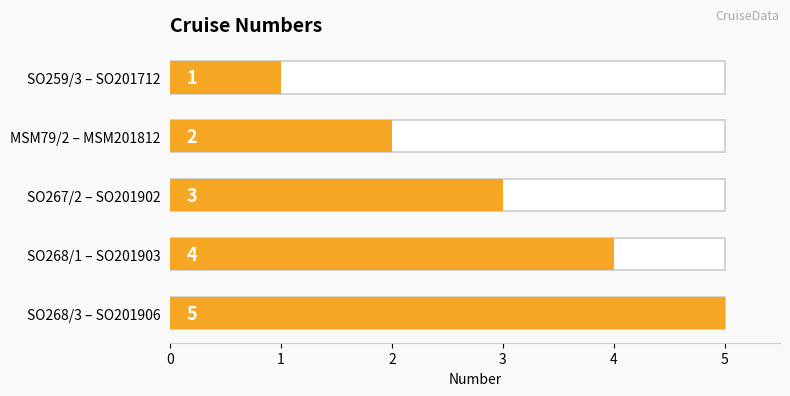

What value does the data have at SO259/3 – SO201712?

1